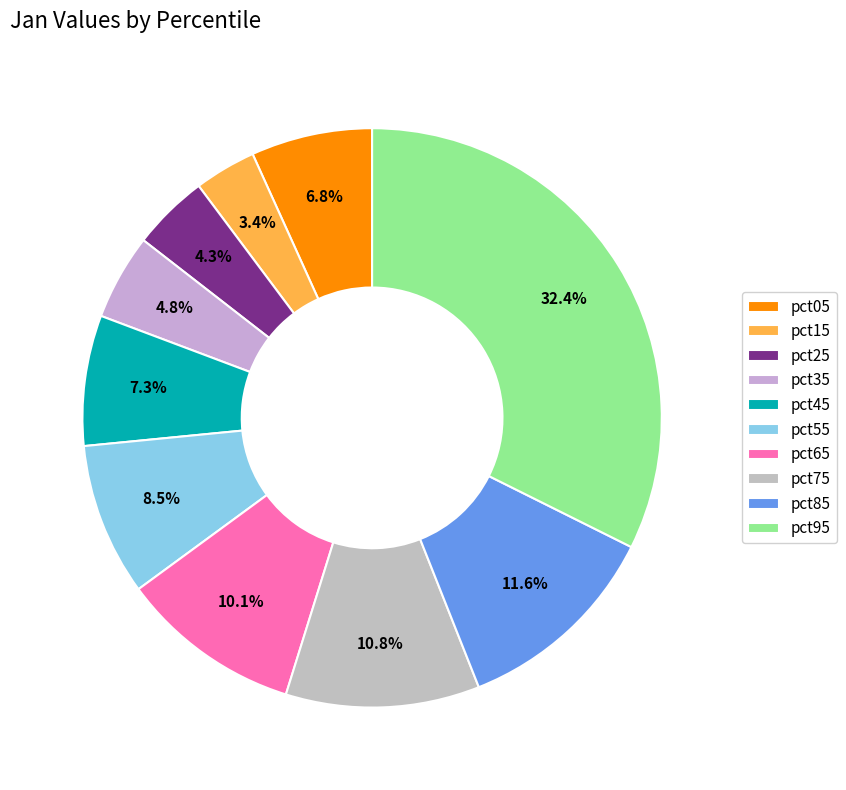

How many slices are in this pie chart?

10